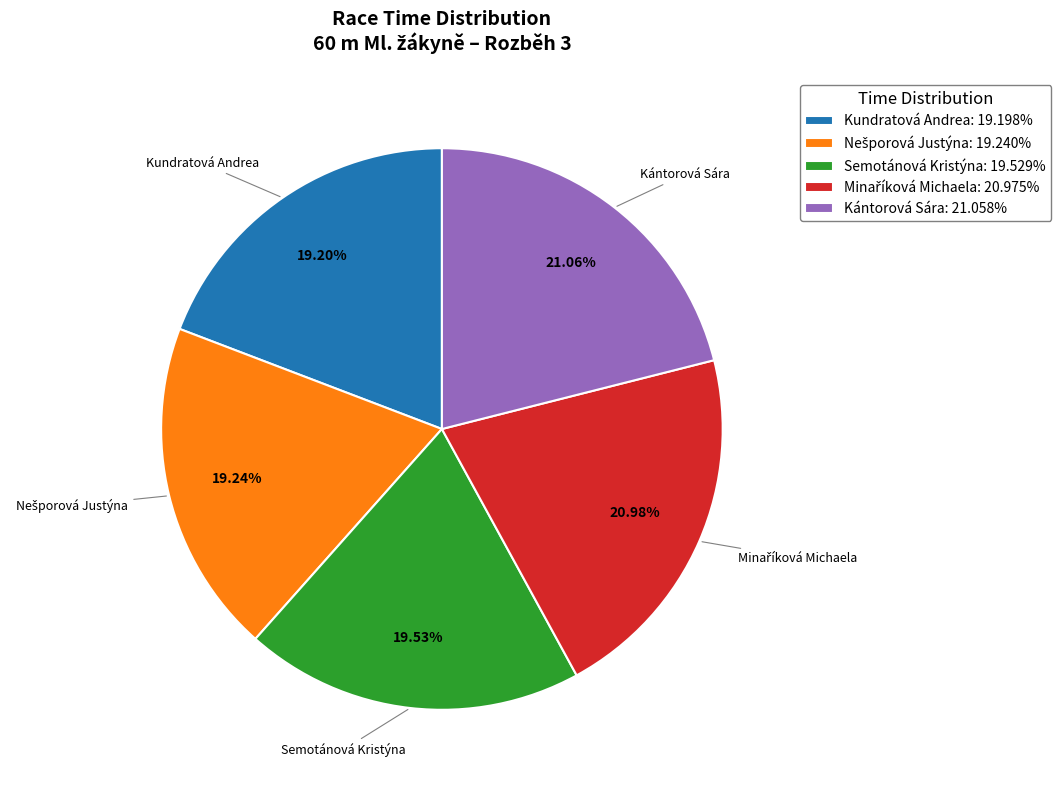

To the nearest percent, what is the average slice percentage?

20%